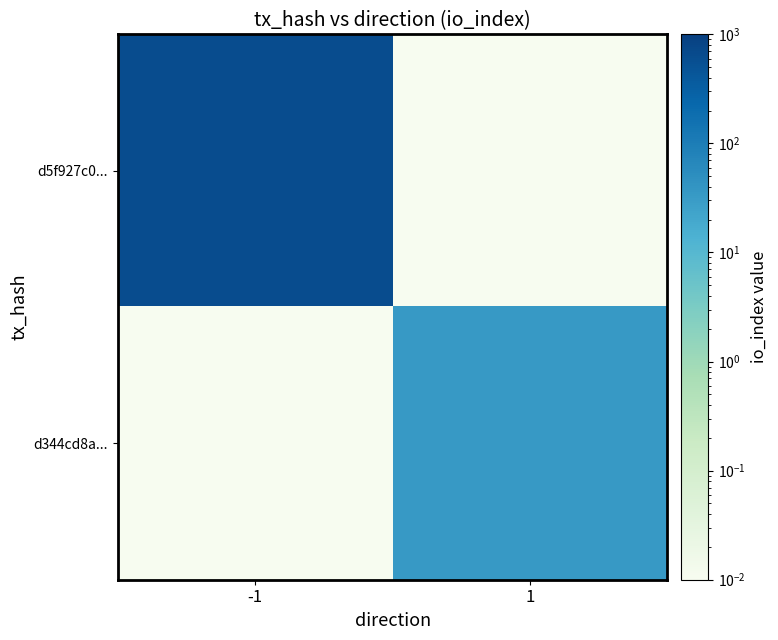

At -1, list the series in order from largest to smallest.

d5f927c0..., d344cd8a...